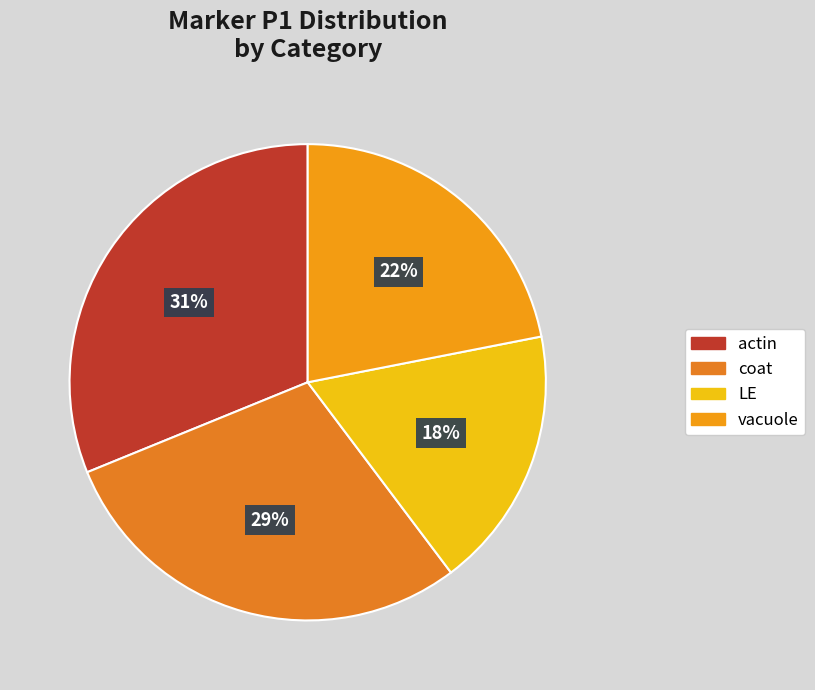

The vacuole slice represents 28% of the pie. True or false?

False